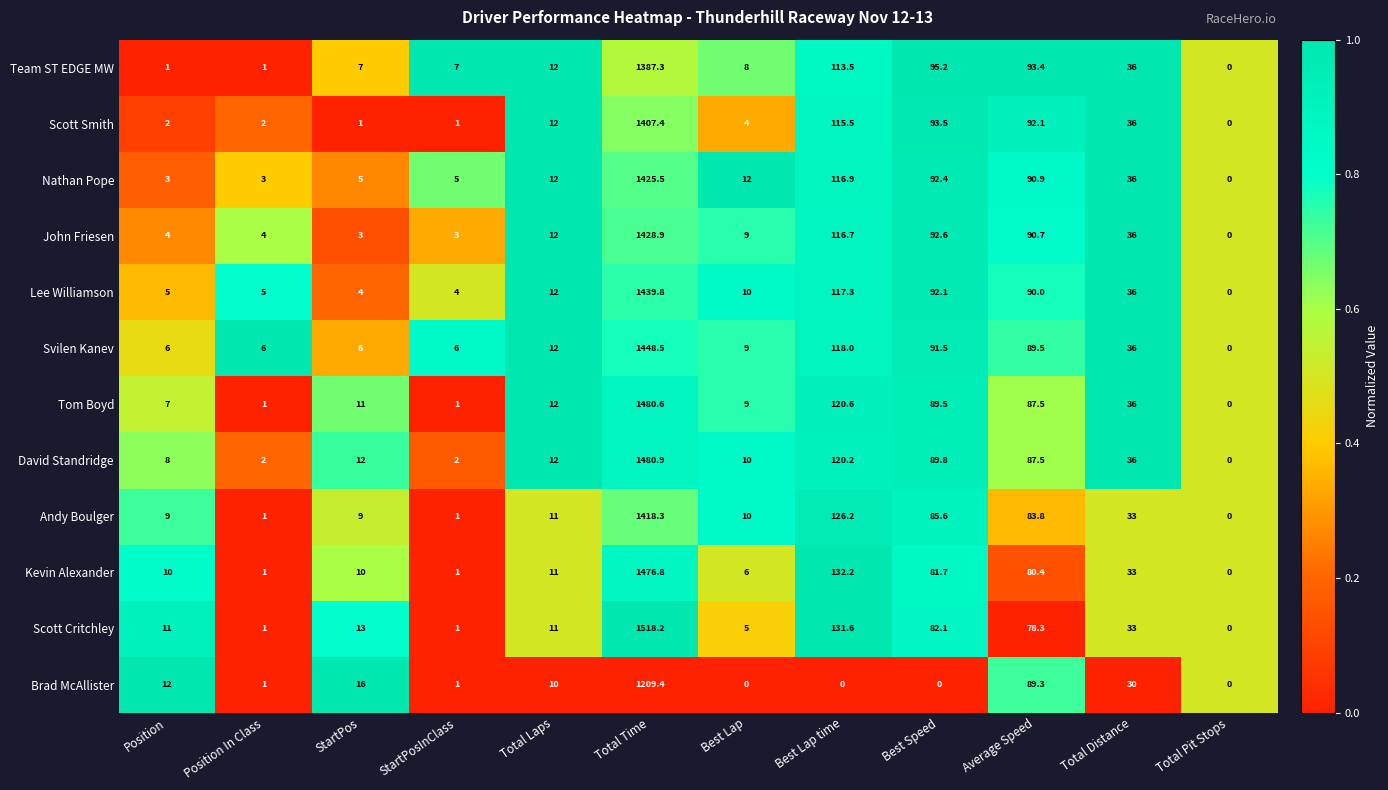

List the series in order of their peak value, lowest first.

Brad McAllister, Team ST EDGE MW, Scott Smith, Andy Boulger, Nathan Pope, John Friesen, Lee Williamson, Svilen Kanev, Kevin Alexander, Tom Boyd, David Standridge, Scott Critchley